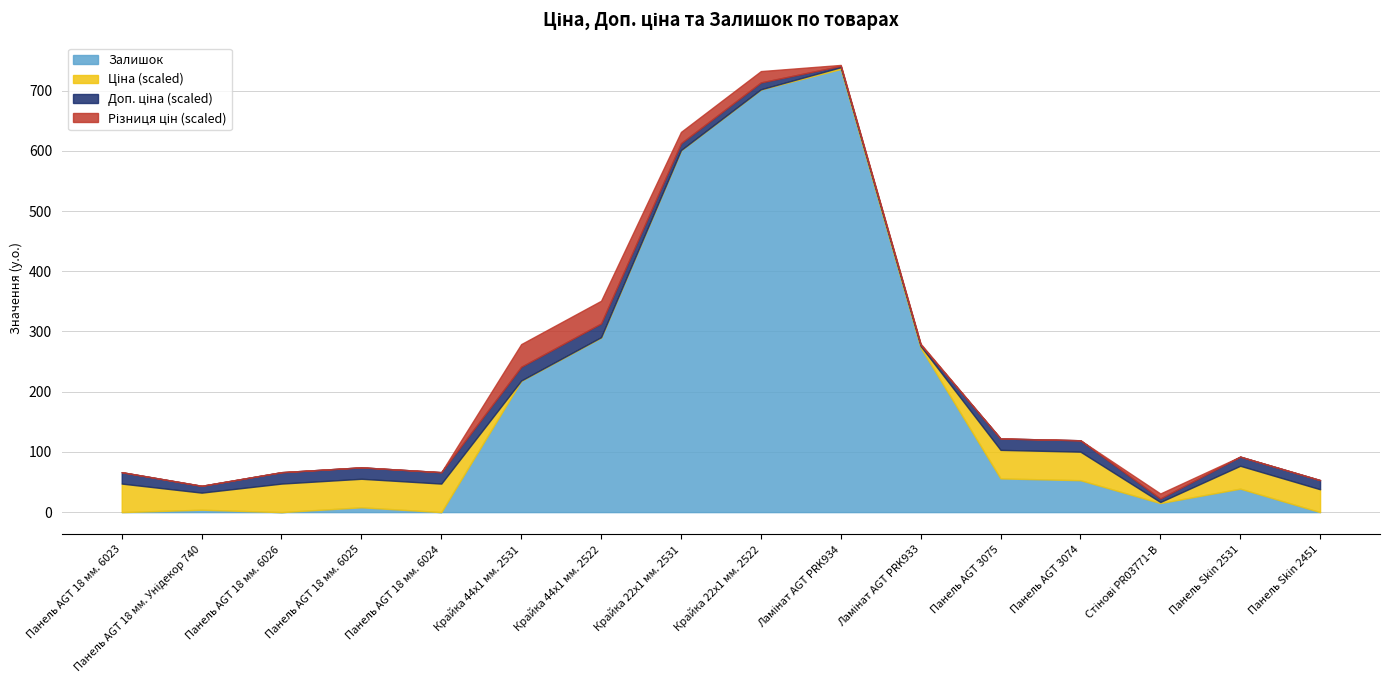

Is it true that Залишок equals 290.0 at Крайка 44x1 мм. 2522?

True